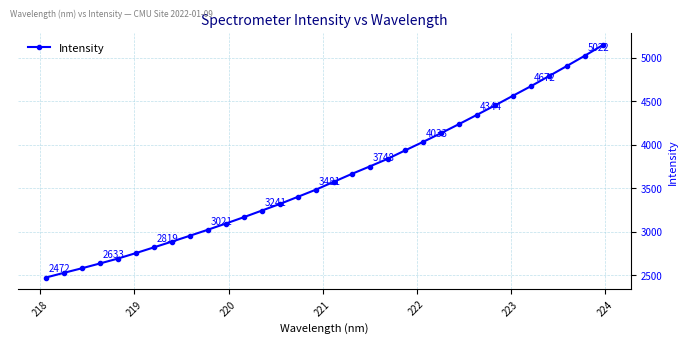

What is the value of the 8th point from the left?

2884.5